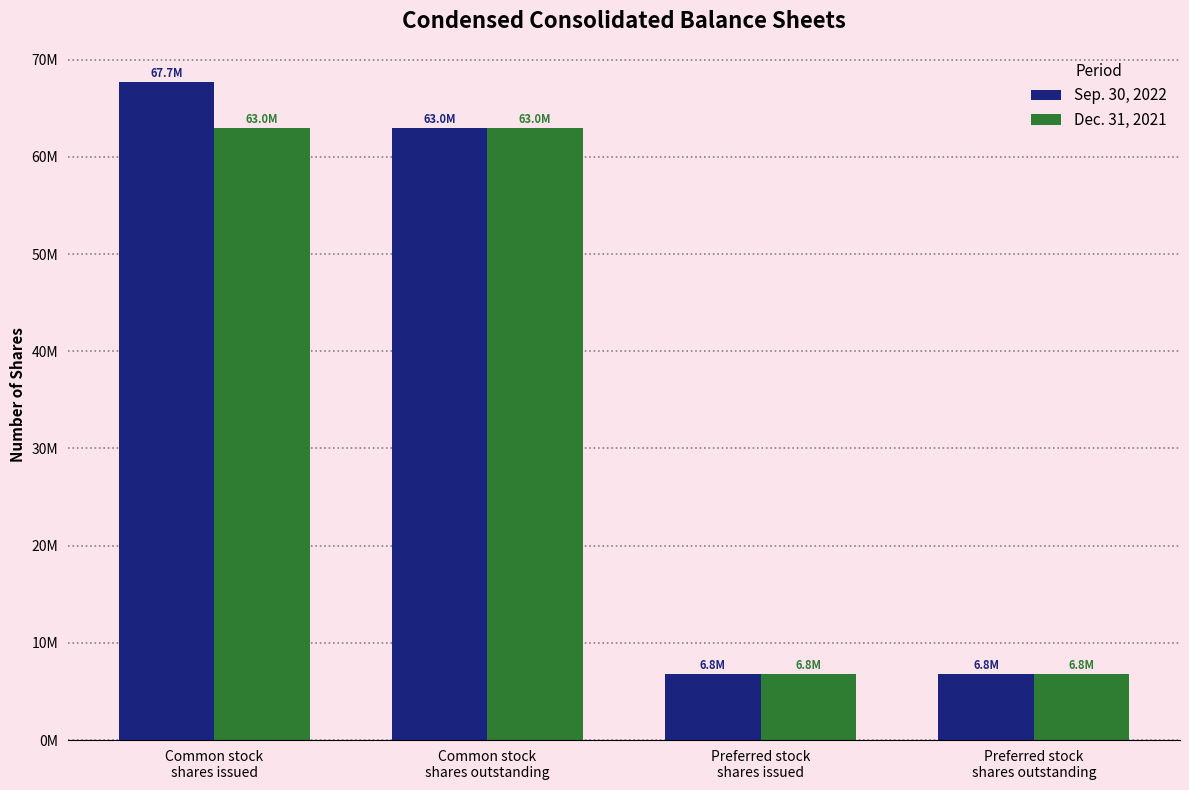

Reading right to left, what are all the values shown in this chart?

Sep. 30, 2022: 6843418	6843418	63011700	67730053
Dec. 31, 2021: 6843418	6843418	63011700	63011700